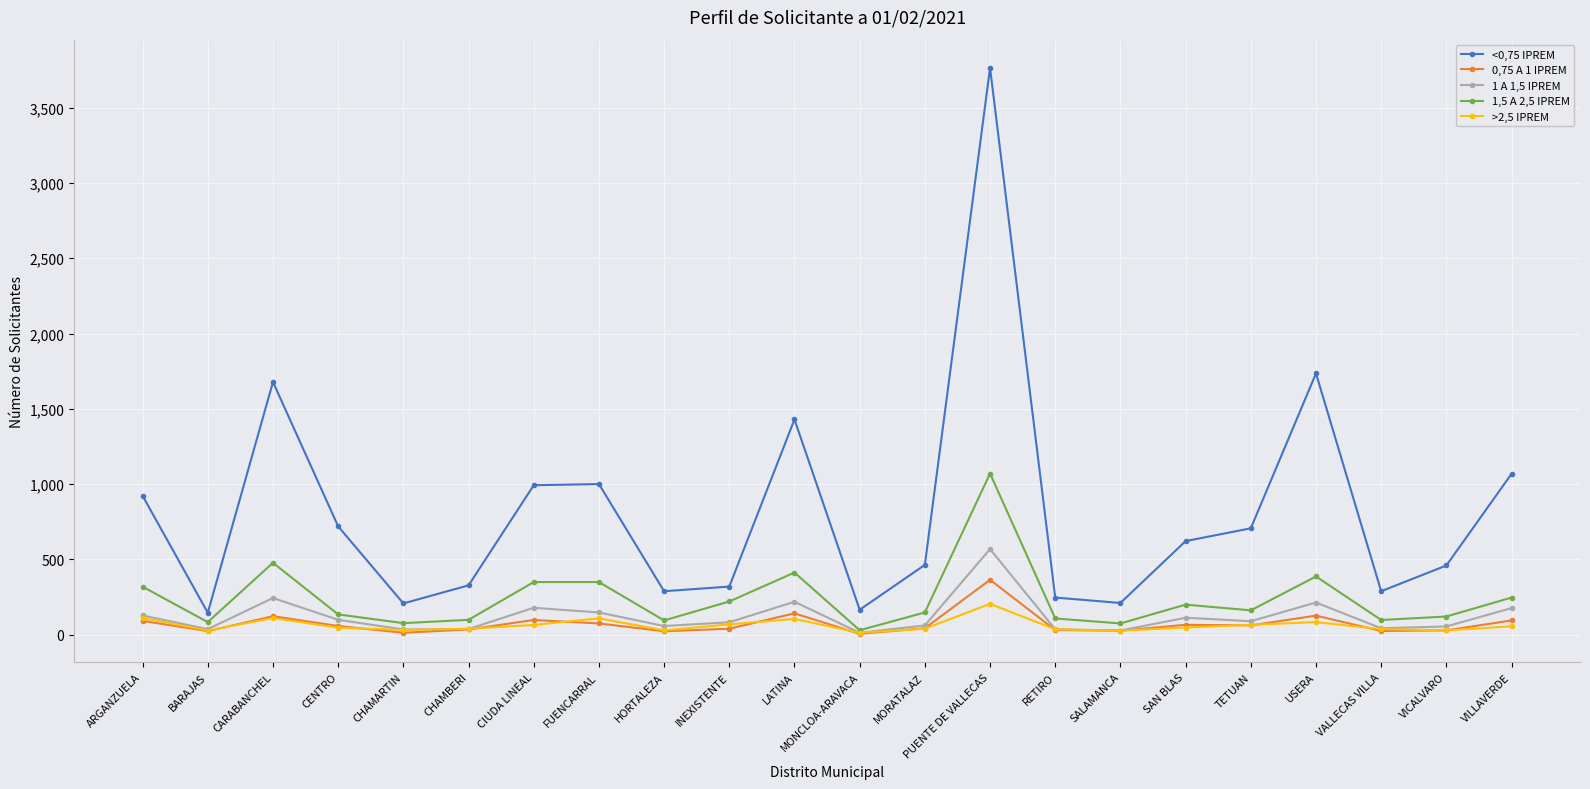

True or false: <0,75 IPREM has more than 2 interior local peaks.

True